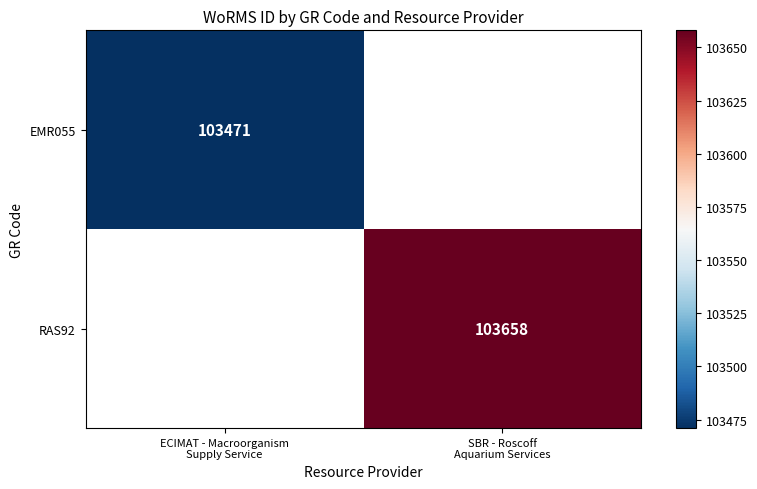

Which has a higher value, ECIMAT - Macroorganism
Supply Service or SBR - Roscoff
Aquarium Services?

SBR - Roscoff
Aquarium Services